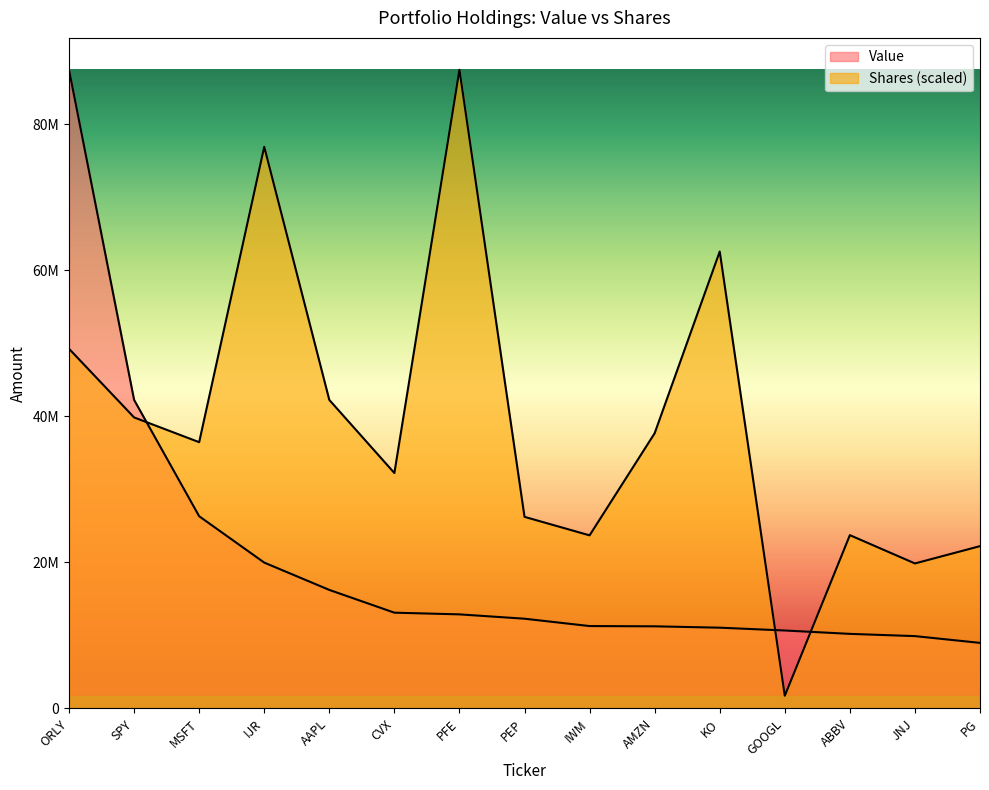

True or false: Shares or principal amount has a value of 142778882.5 at PFE.

False